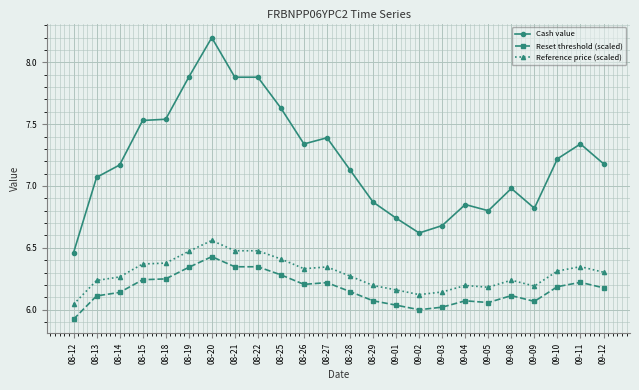

What is the sum of all Reference price (scaled) values?

151.0